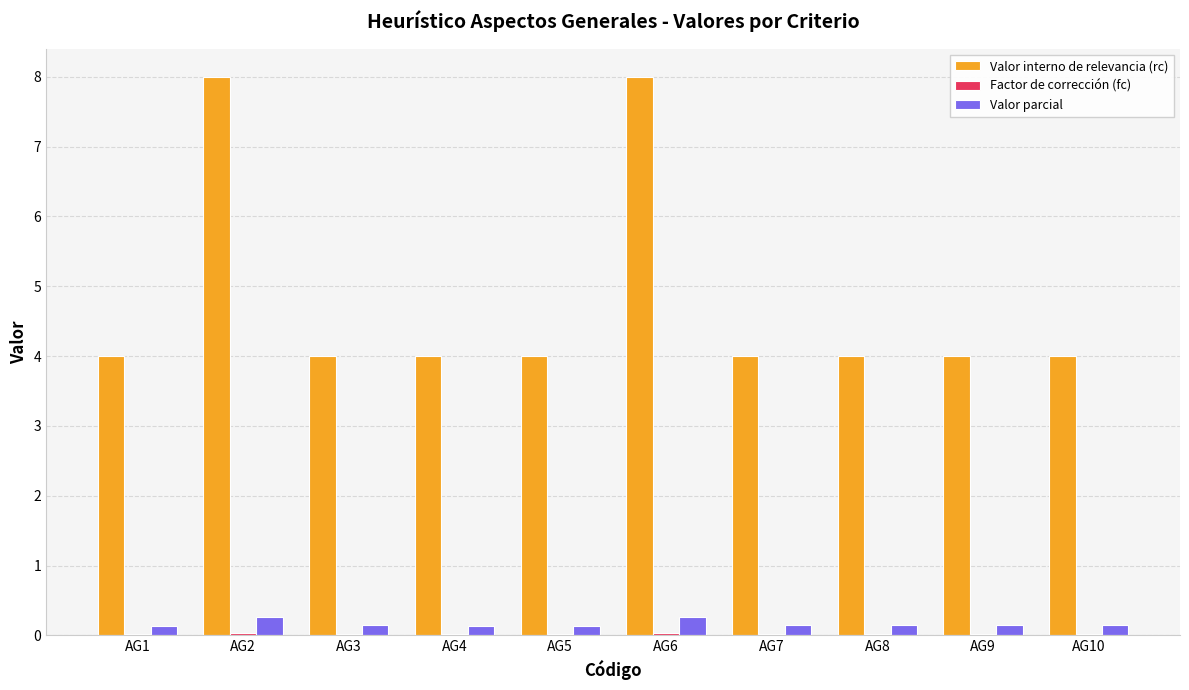

Count the number of categories in the chart.

10